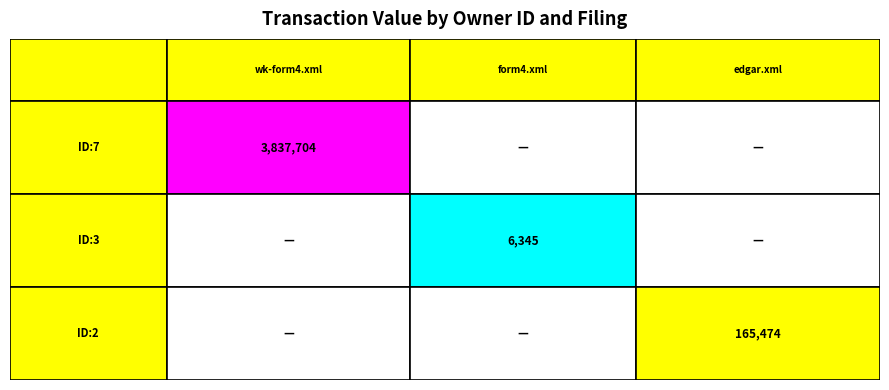

True or false: 2 has a value of 0 at 1.

True